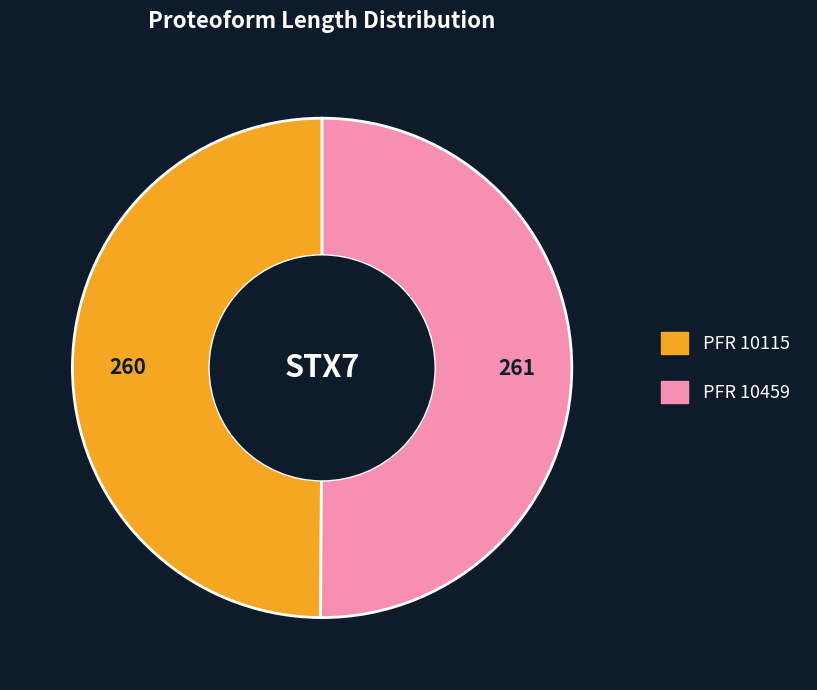

How many slices are in this pie chart?

2